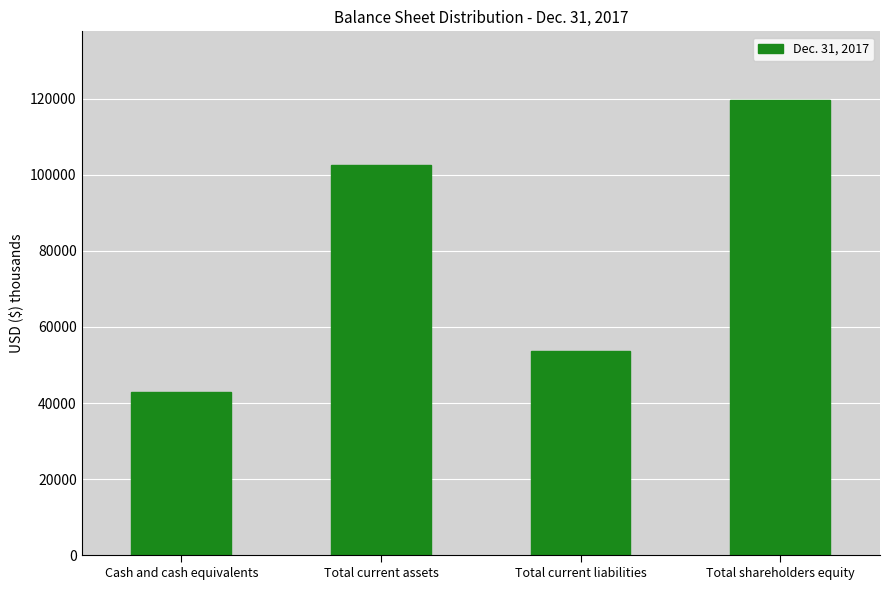

Reading left to right, extract all data points from this chart.

42910	102509	53657	119732